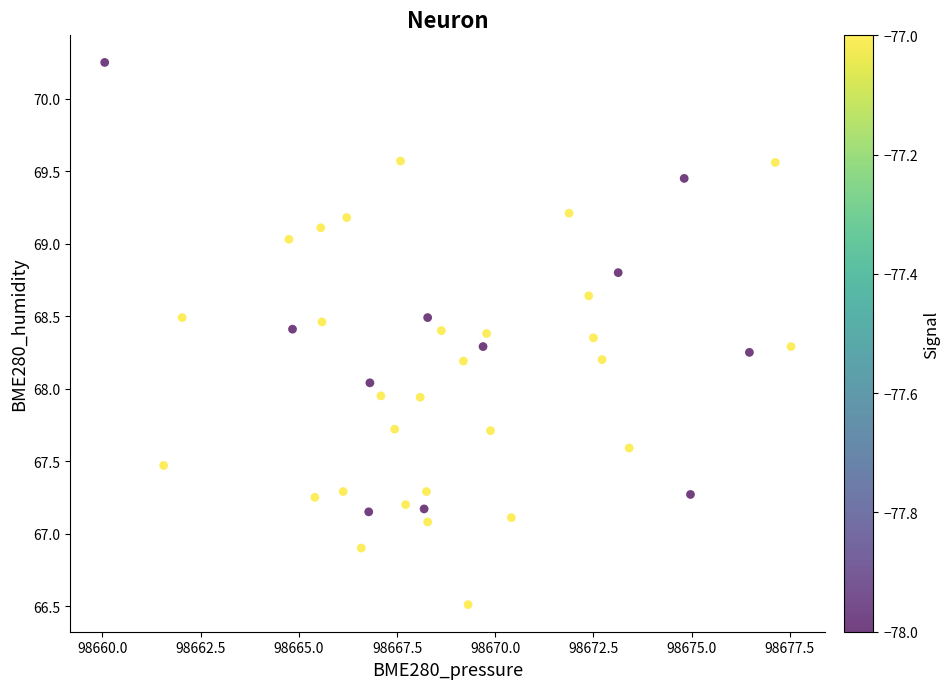

What is the range of Y values (max minus min)?

3.7